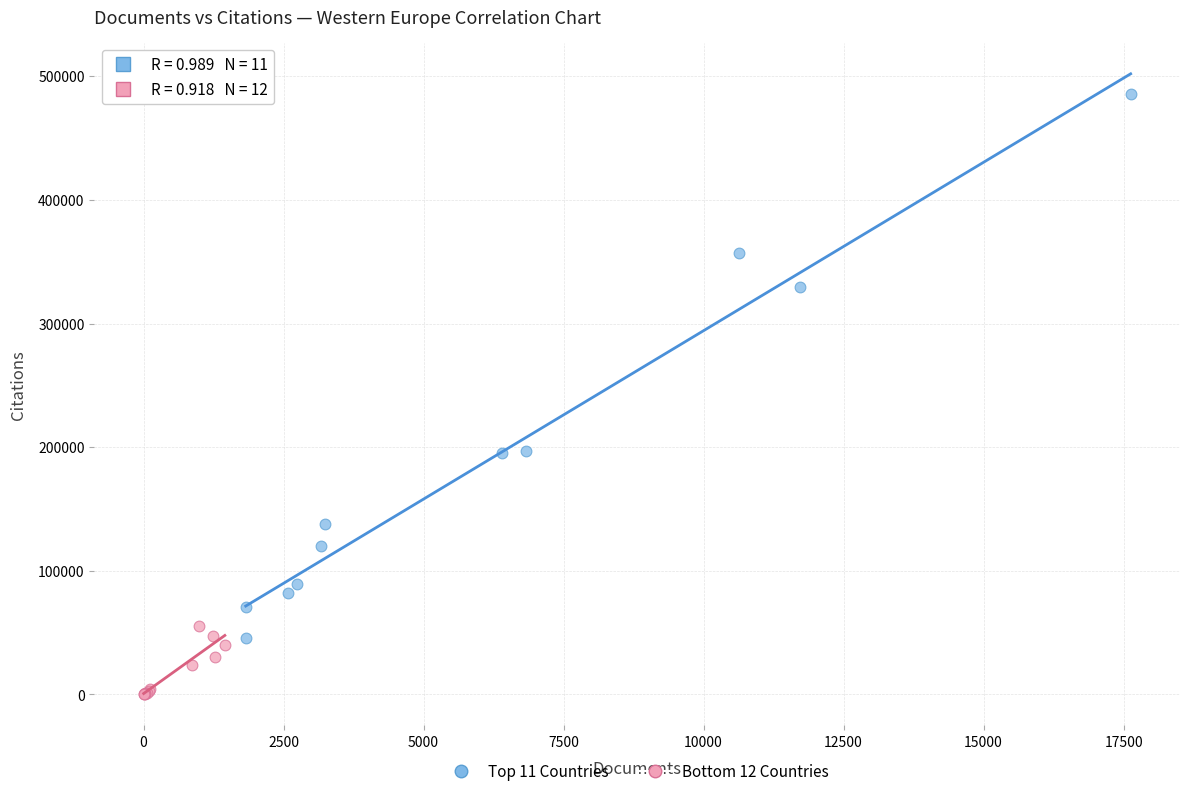

Which series has the largest Y range (max minus min)?

Top 11 Countries